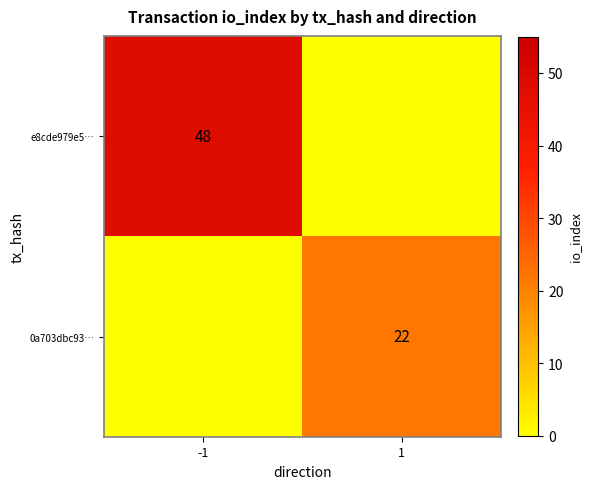

Is it true that 0a703dbc93… equals 22 at 1?

True